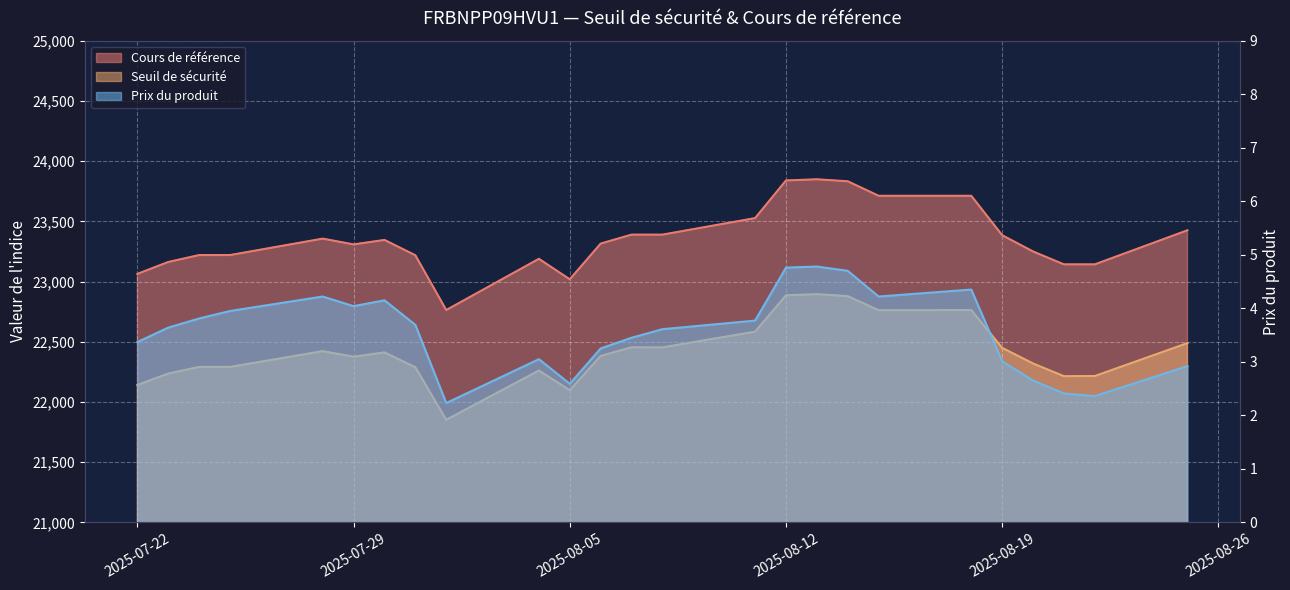

At 2025-07-25, list the series in order from smallest to largest.

Prix du produit, Seuil de sécurité, Cours de référence